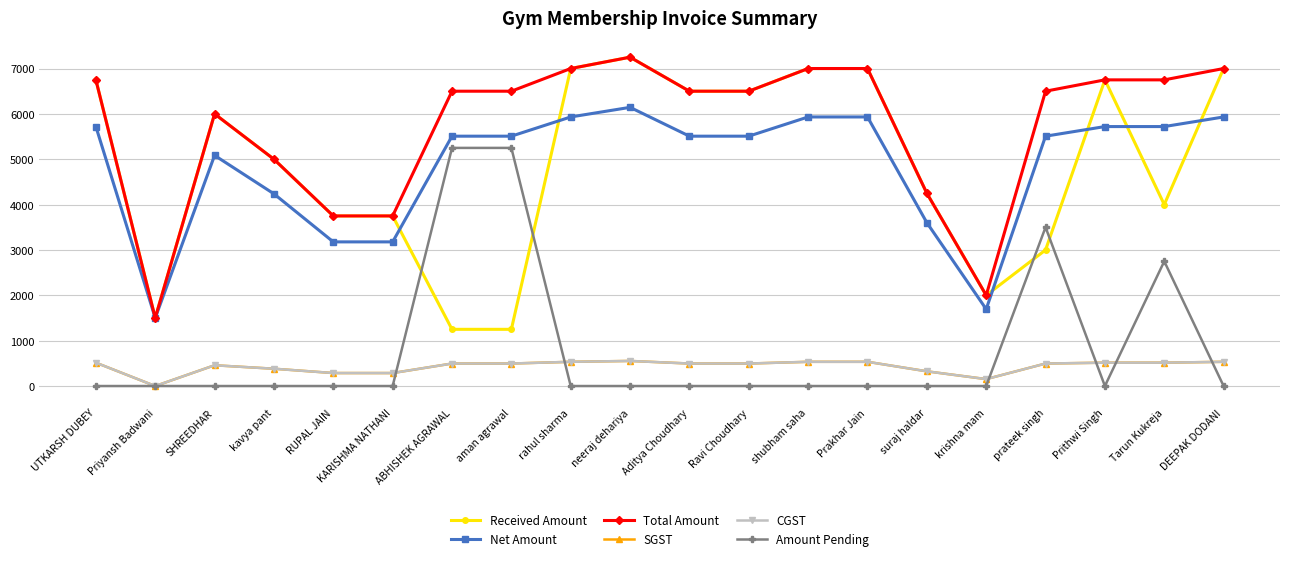

What is the label of the 15th point from the left?

suraj haldar